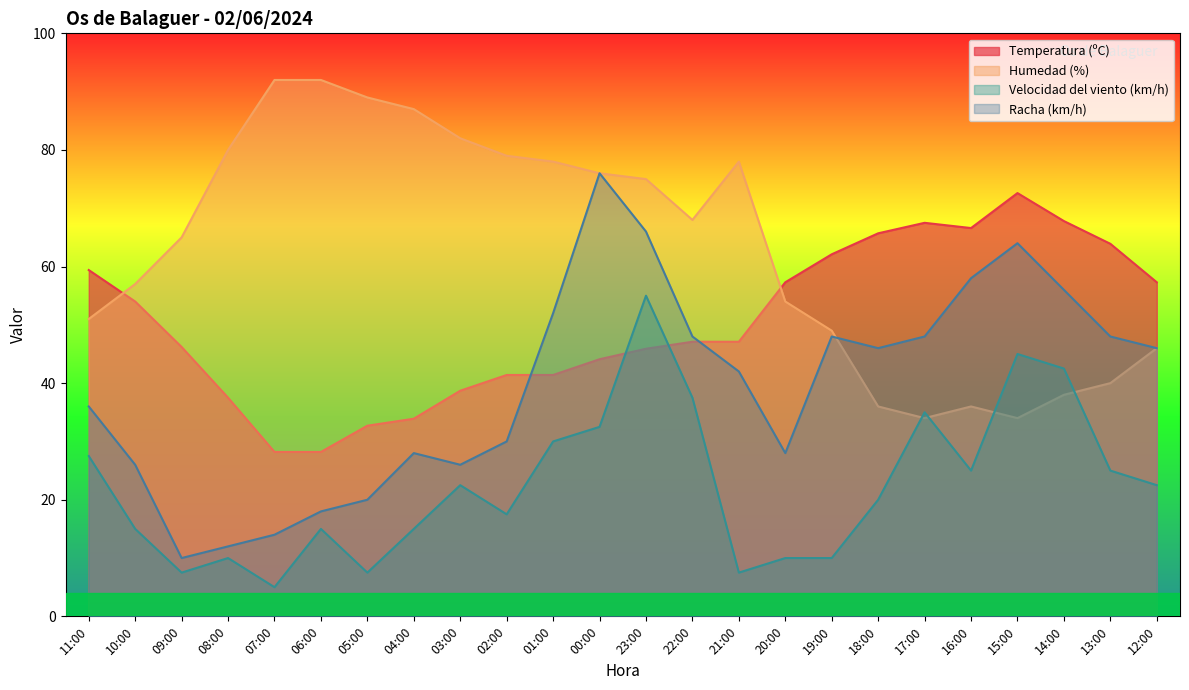

Rank the series by their maximum value, from highest to lowest.

Humedad (%), Racha (km/h), Temperatura (ºC), Velocidad del viento (km/h)